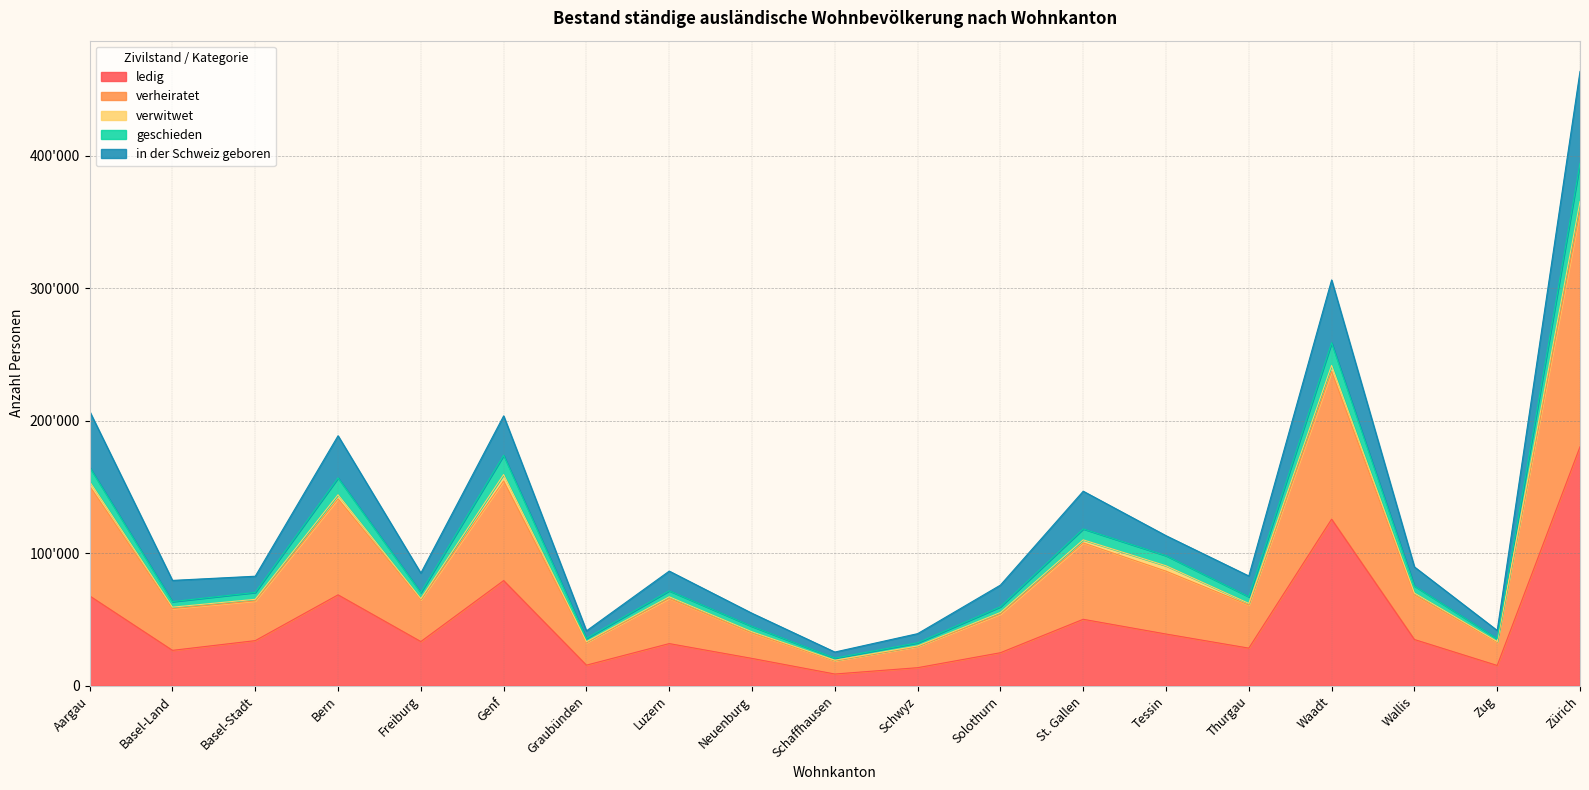

Does the chart display data point markers on the line(s)?

No